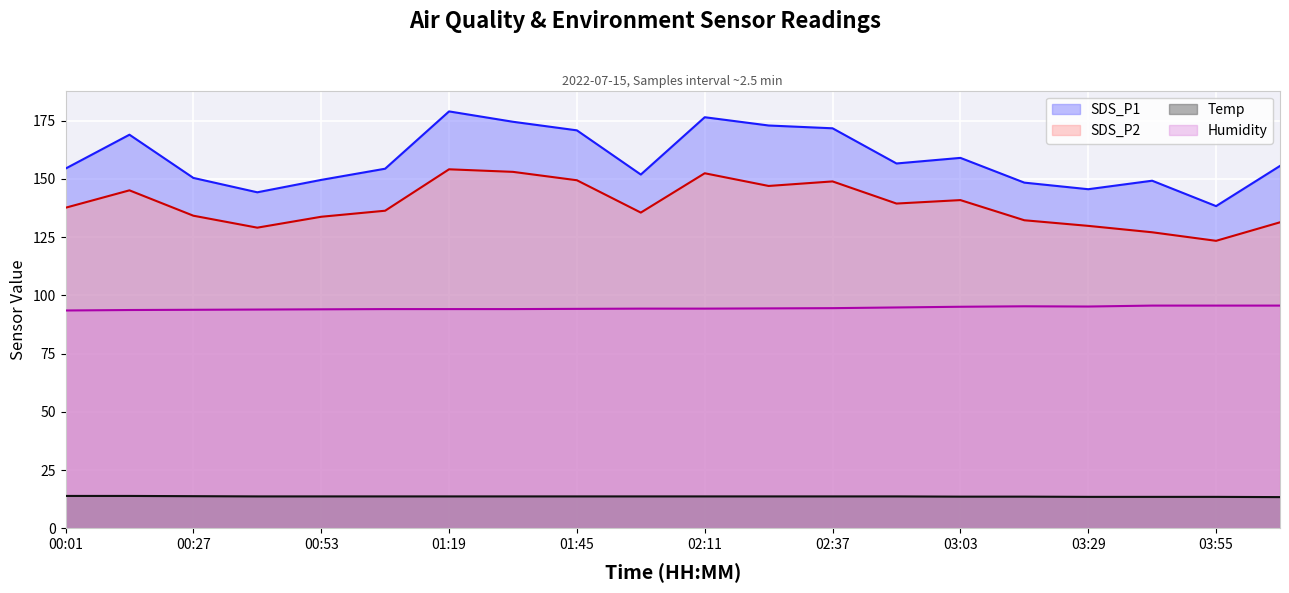

Is it true that SDS_P2 equals 203.0 at 01:32?

False